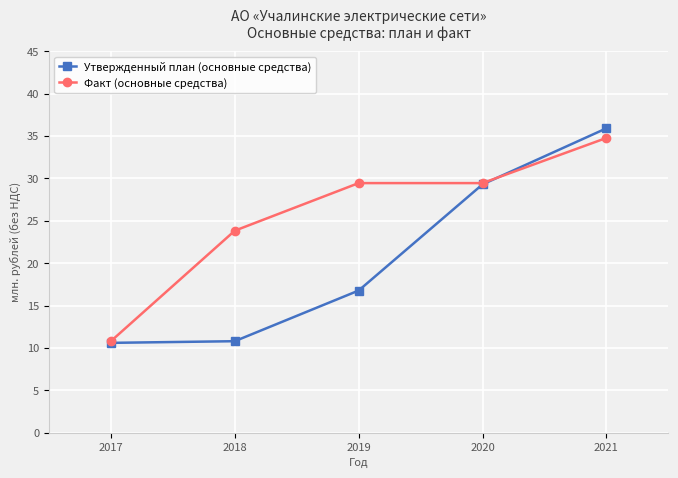

At 2019, list the series in order from largest to smallest.

Факт (основные средства), Утвержденный план (основные средства)